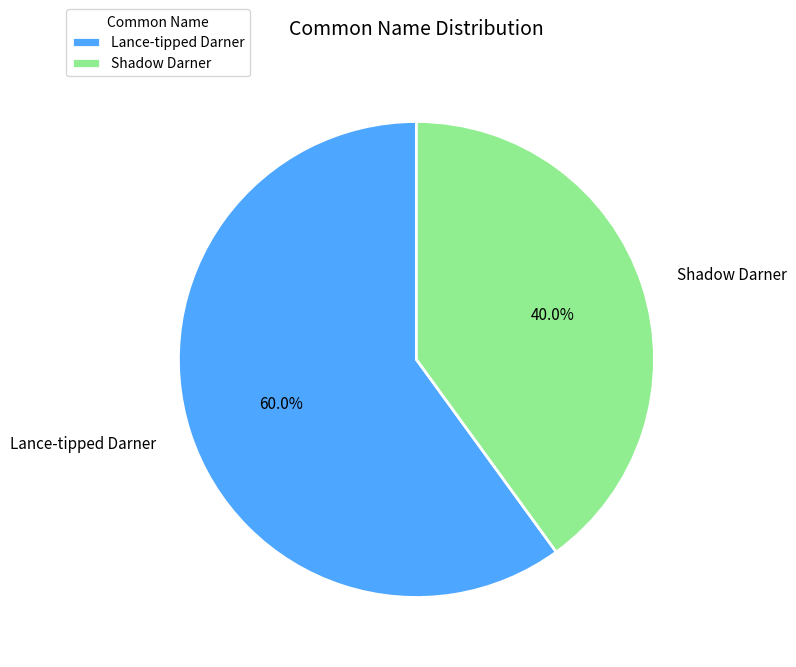

Which category has the biggest portion of the pie?

Lance-tipped Darner